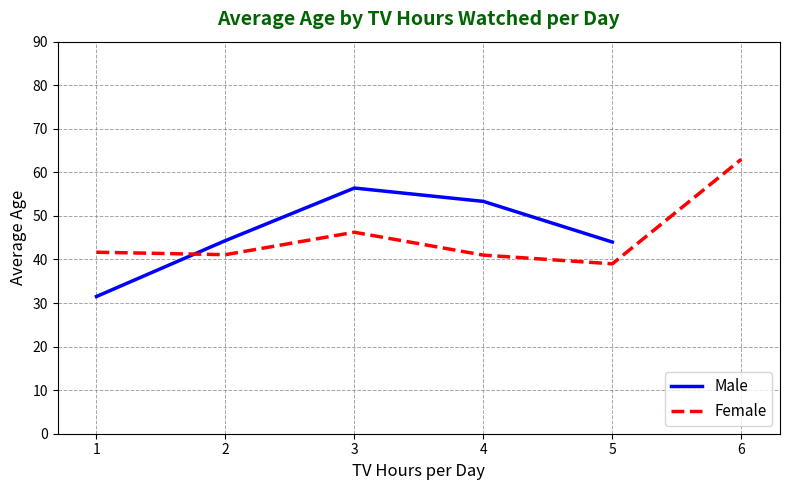

What are all the series names shown in the legend?

Male, Female